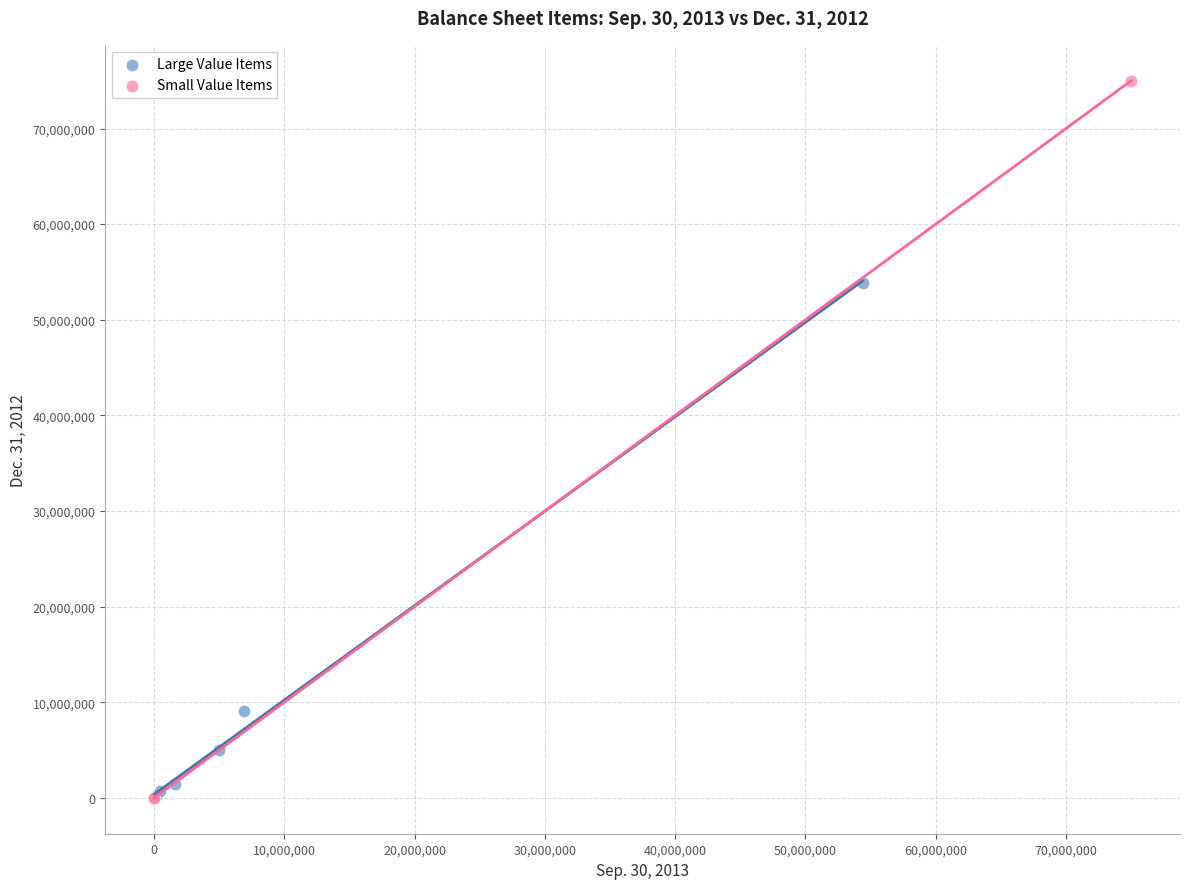

Which series has the widest spread of Y values?

Small Value Items